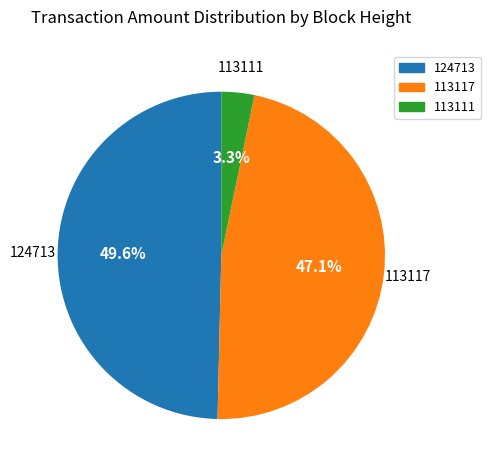

To the nearest percent, what portion does 113117 represent?

47%